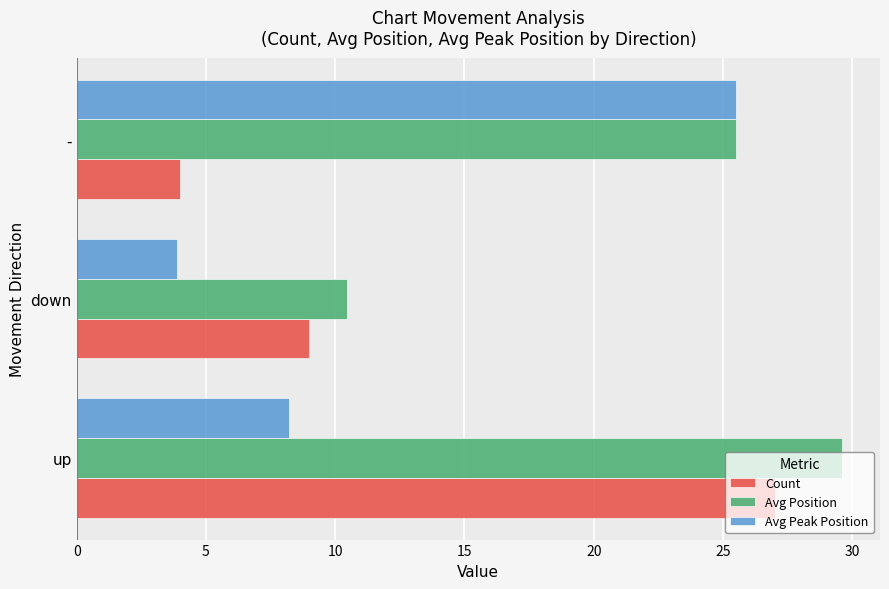

The value of Avg Peak Position at - is 15.2. True or false?

False